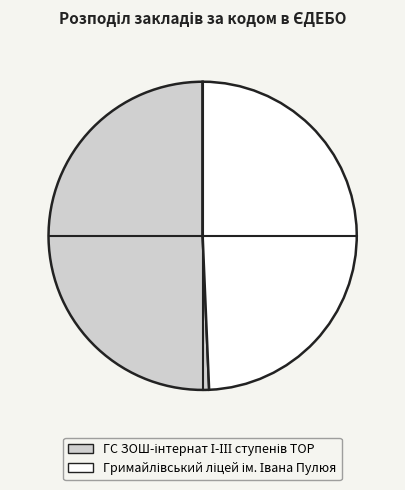

Is there any slice that represents more than half of the pie?

Yes